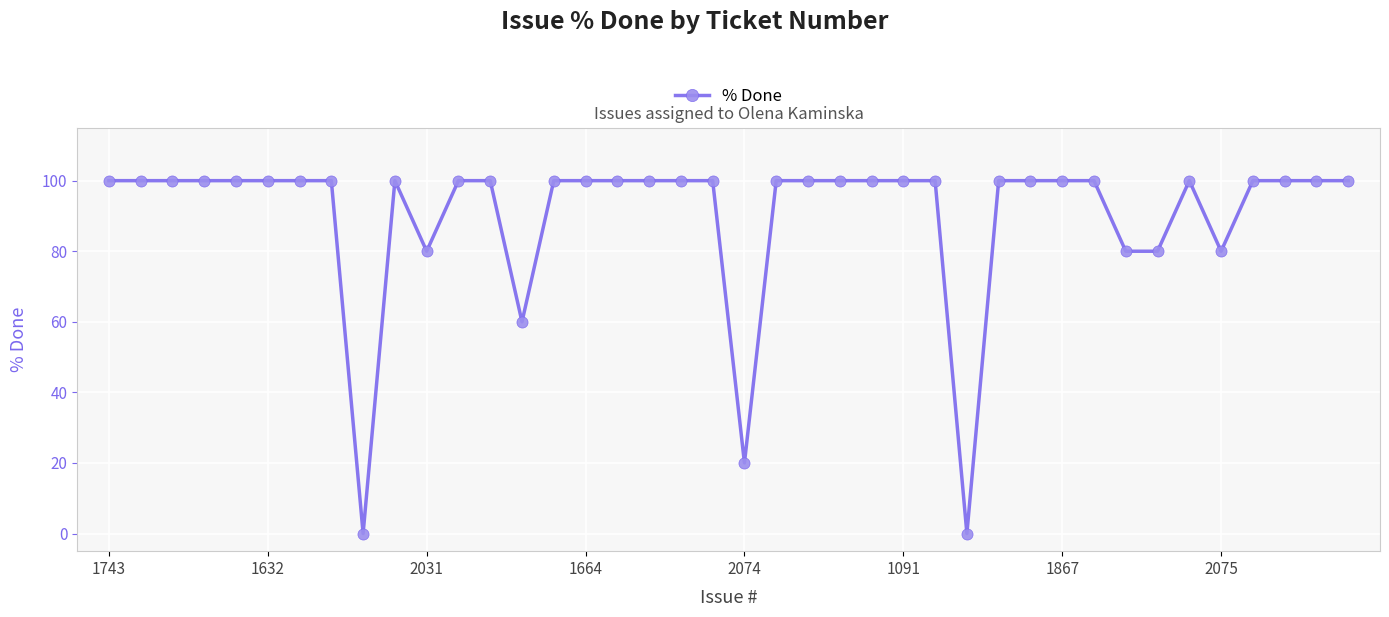

What is the difference between the maximum and minimum values?

100